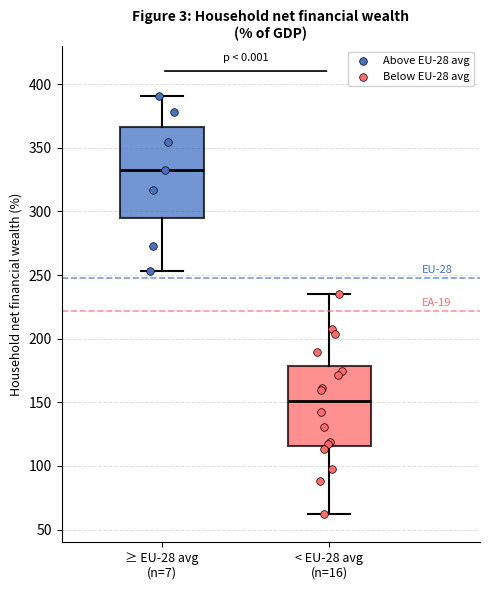

Reading left to right, read every box against the y-axis: the position of its median line, the range the box covers, and the ends of its whiskers. The values are not printed on the chart, so give them approximately, as read against the axis.

≥ EU-28 avg (n=7): median 335, box 295 to 365, whiskers 255 to 390
< EU-28 avg (n=16): median 150, box 115 to 180, whiskers 60 to 235